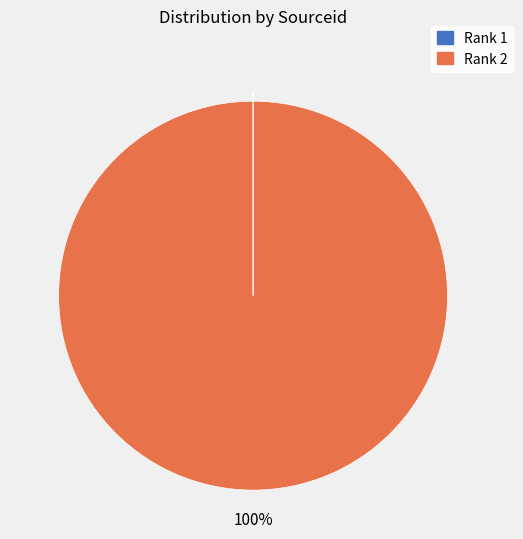

Which slice represents more than half of the pie?

Rank 2